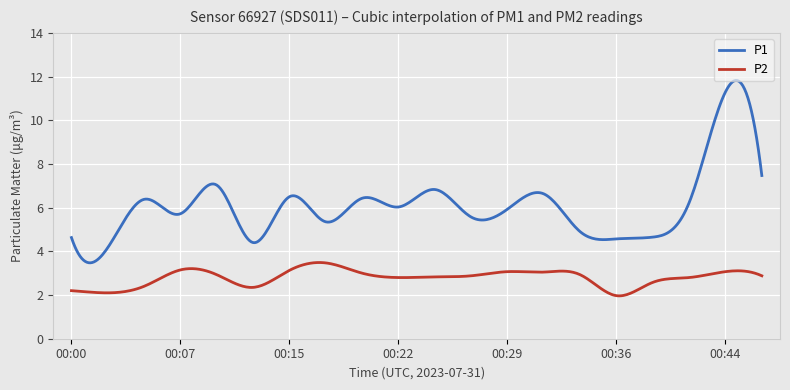

Rank the series by their maximum value, from lowest to highest.

P2, P1